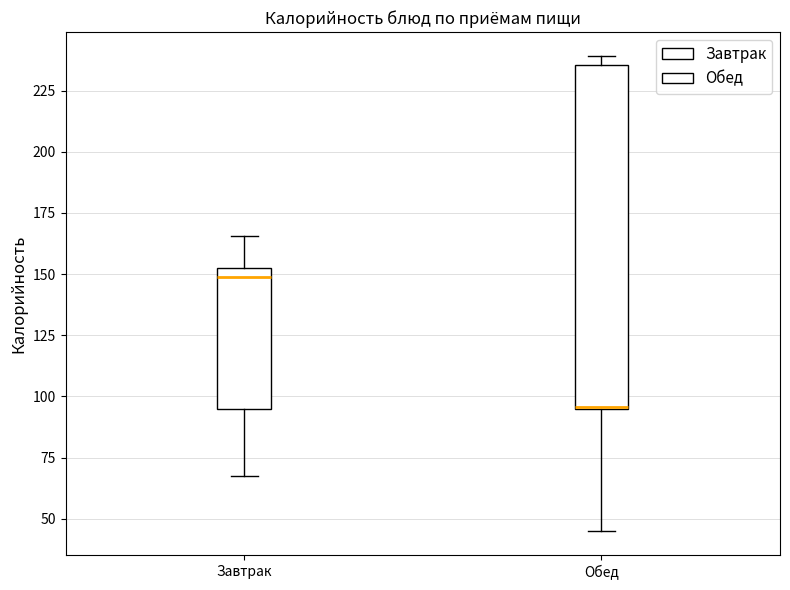

Which box is the tallest, from its lower edge to its upper edge?

Обед